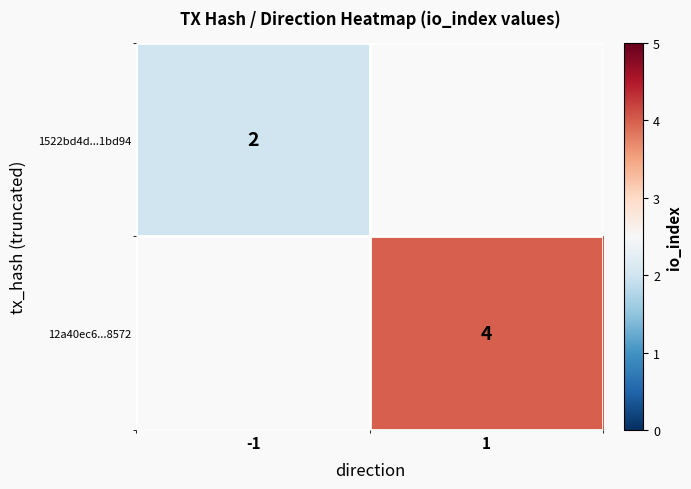

Is the value of 1522bd4d...1bd94 at -1 greater than the value of 12a40ec6...8572 at 1?

No